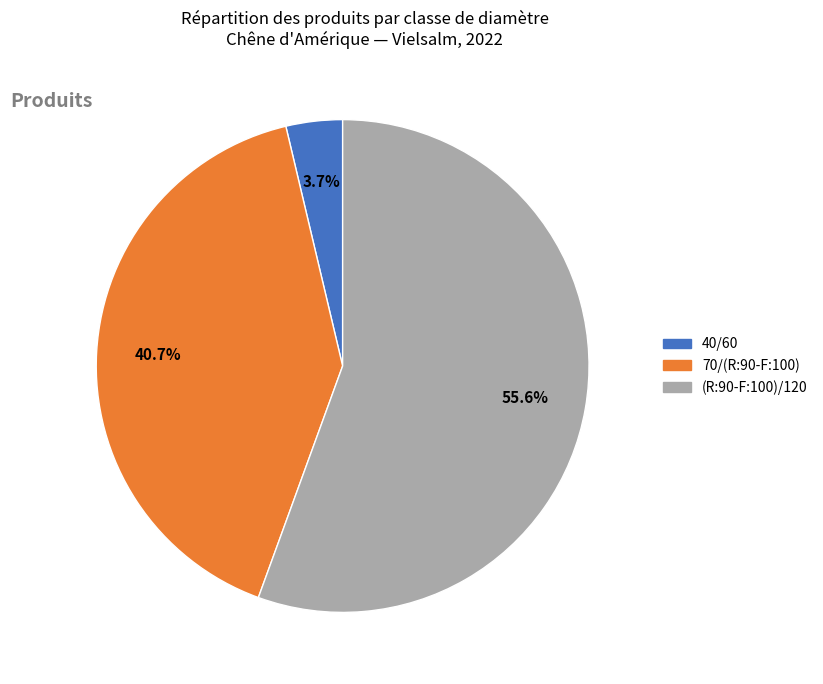

How much of the chart is everything except 40/60?

96.3%